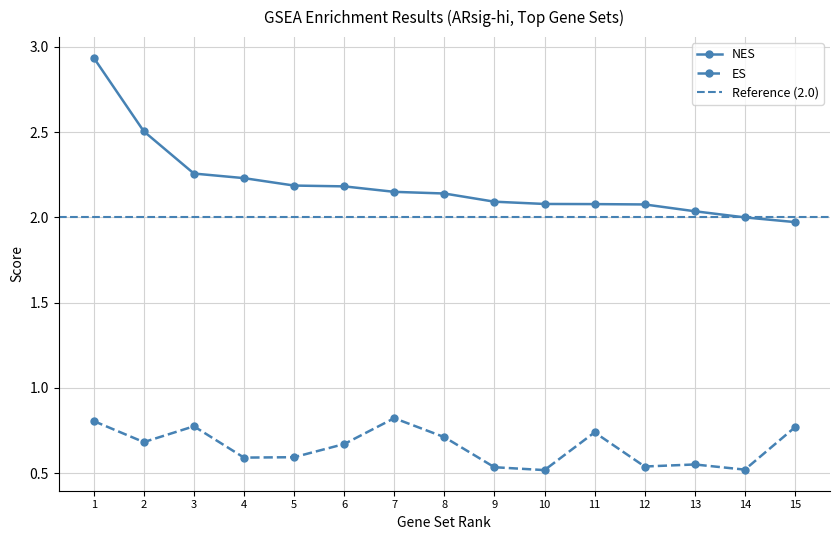

True or false: ES and NES cross at least once.

False